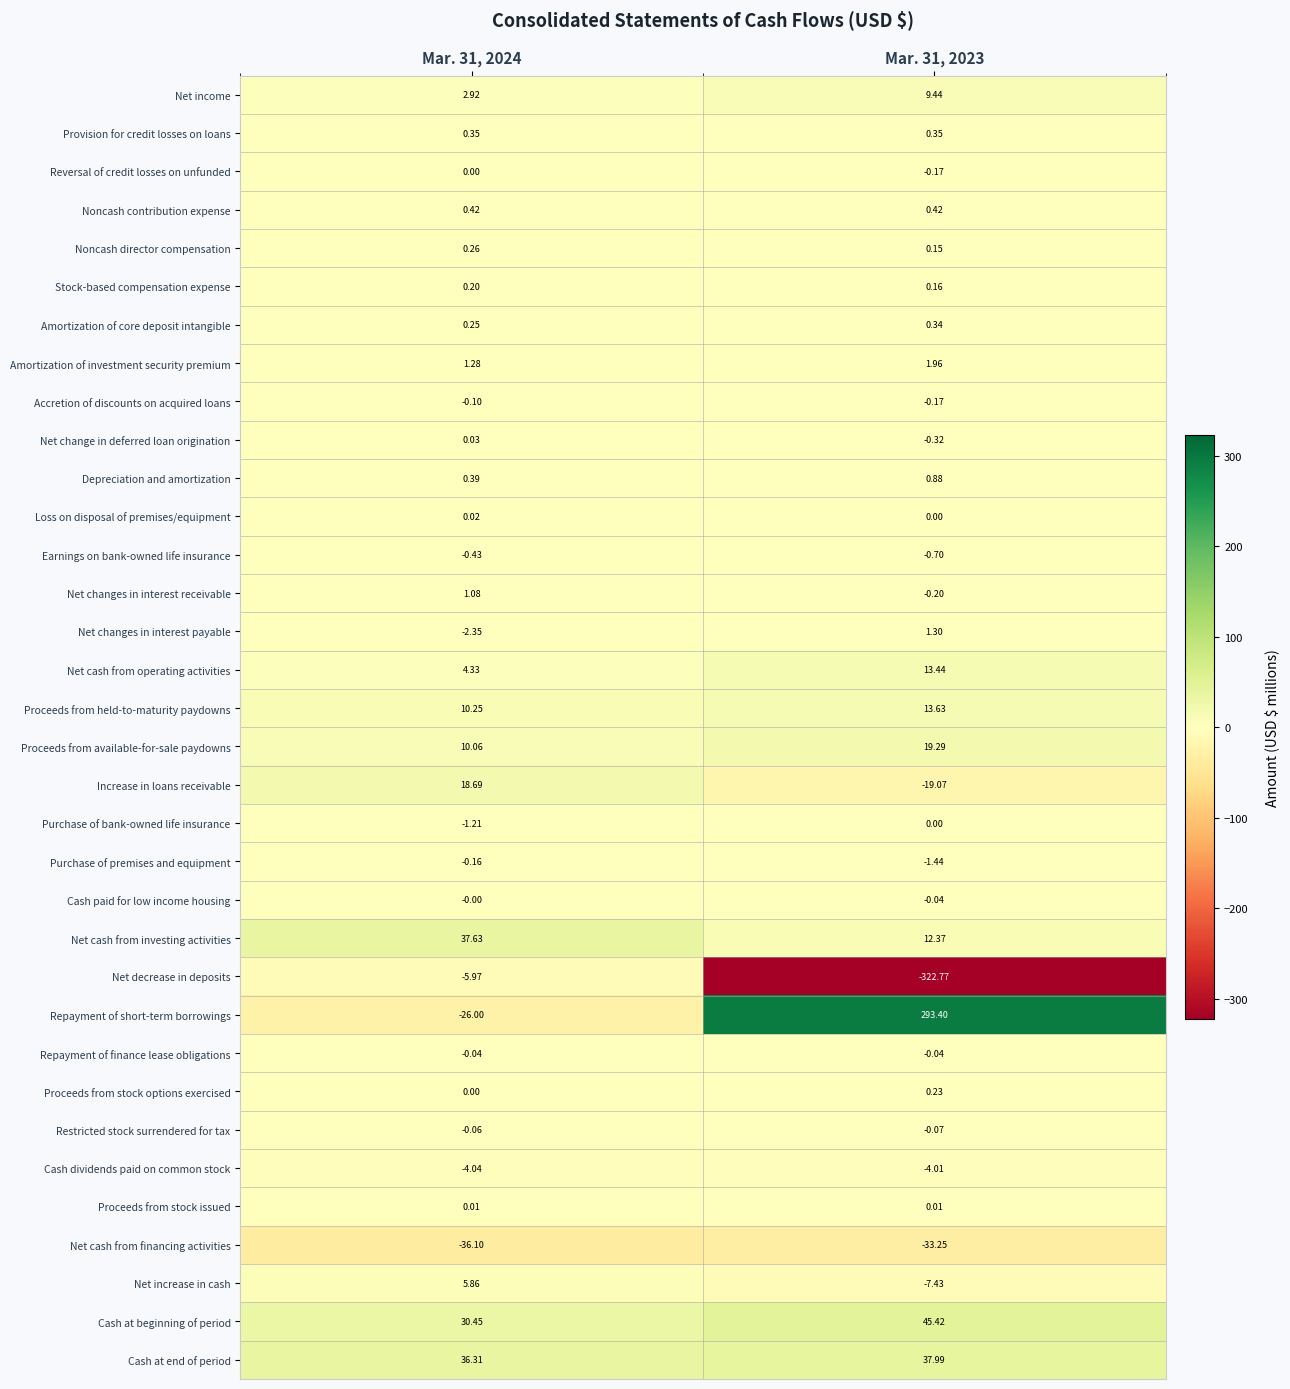

Which series has the largest total across all categories?

Repayment of short-term borrowings